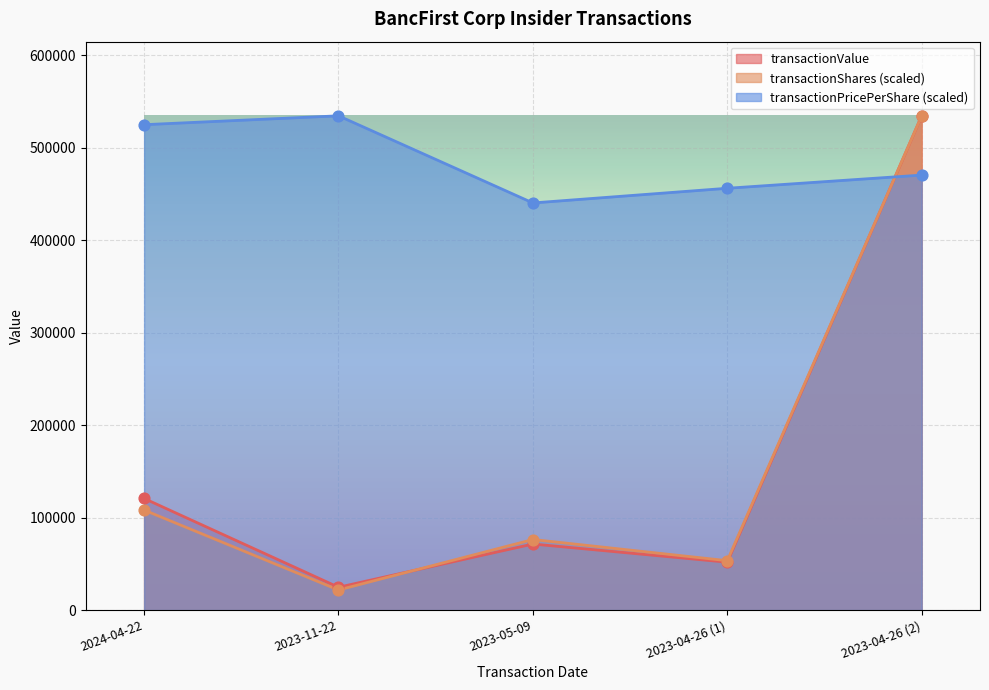

At which category is the sum across all series the highest?

2023-04-26 (2)